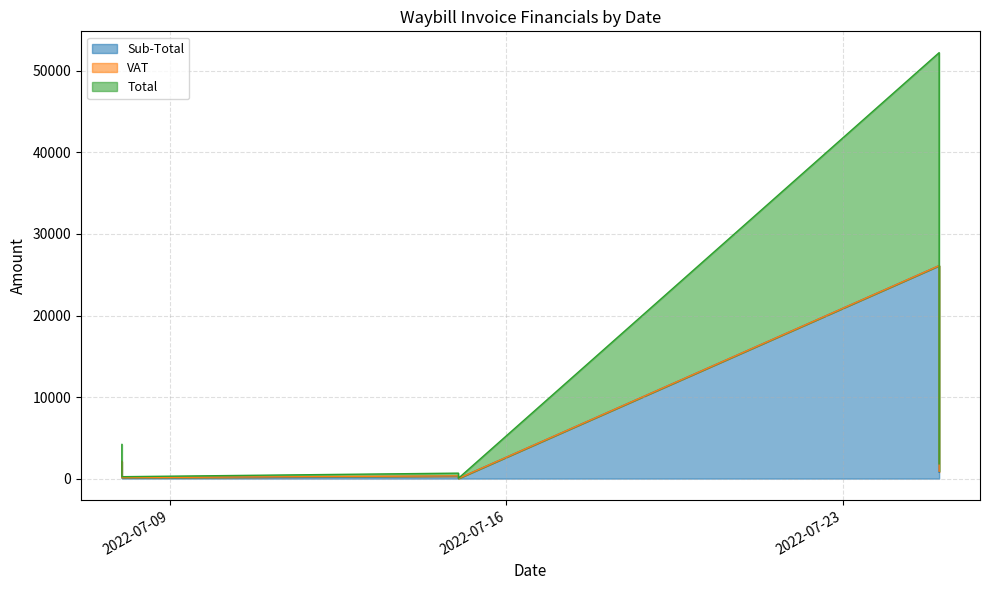

Is it true that Sub-Total equals 787.7 at 2022-07-25?

True